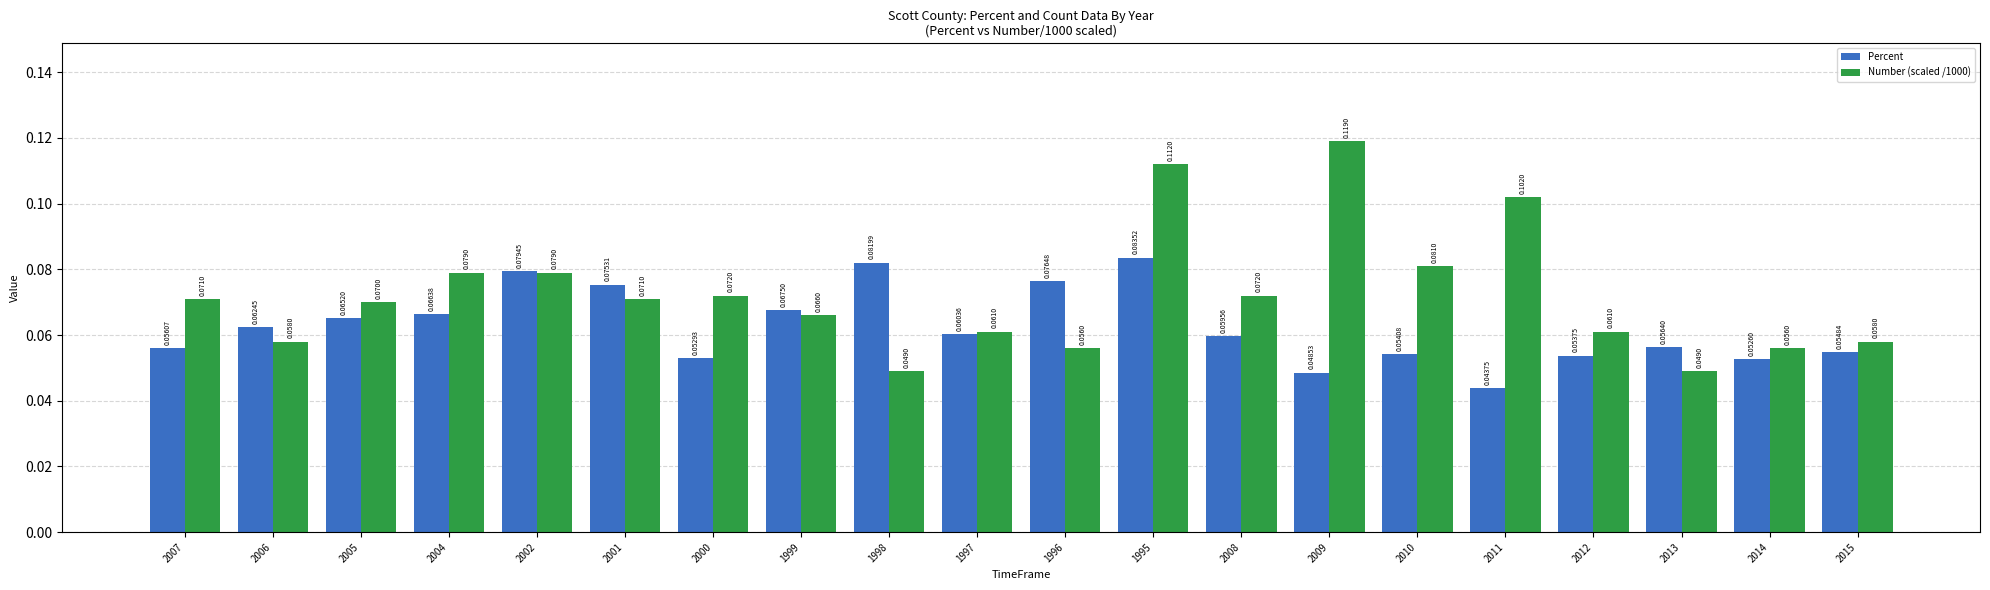

Is the value of Number (scaled /1000) at 1995 greater than the value of Percent at 2000?

Yes